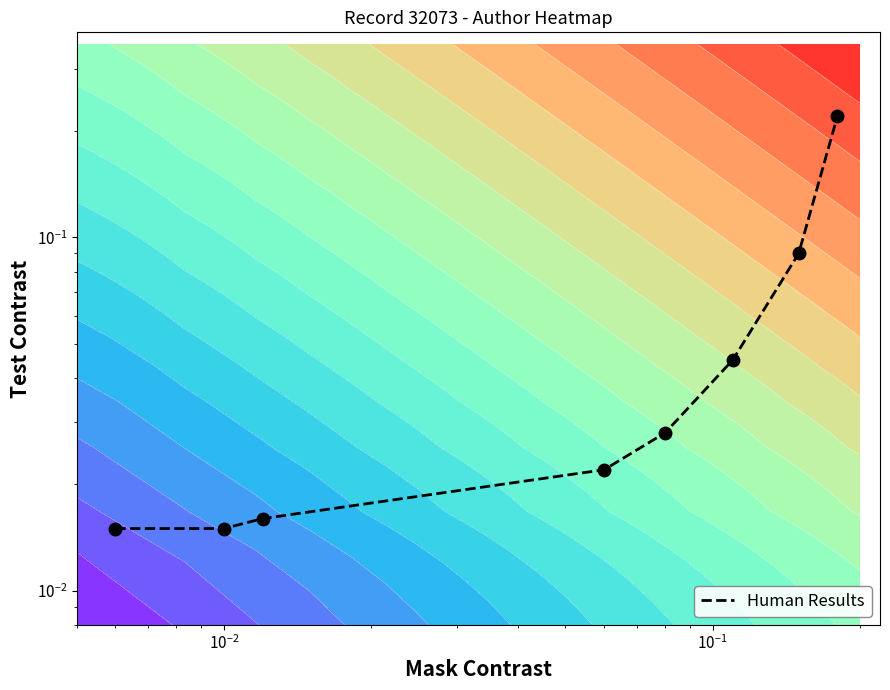

Count the number of data series in this chart.

1